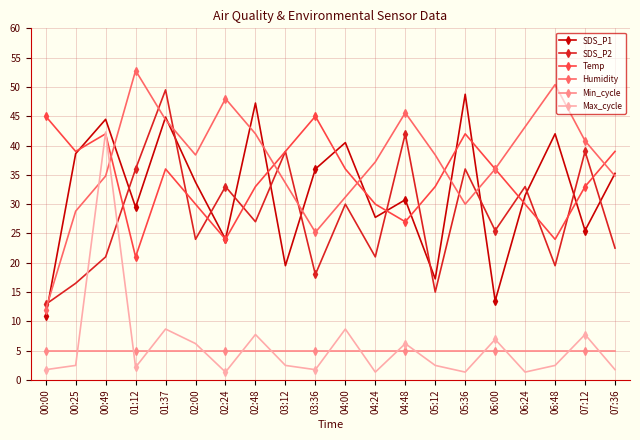

Where is SDS_P1 nearest to the value 29?

01:12